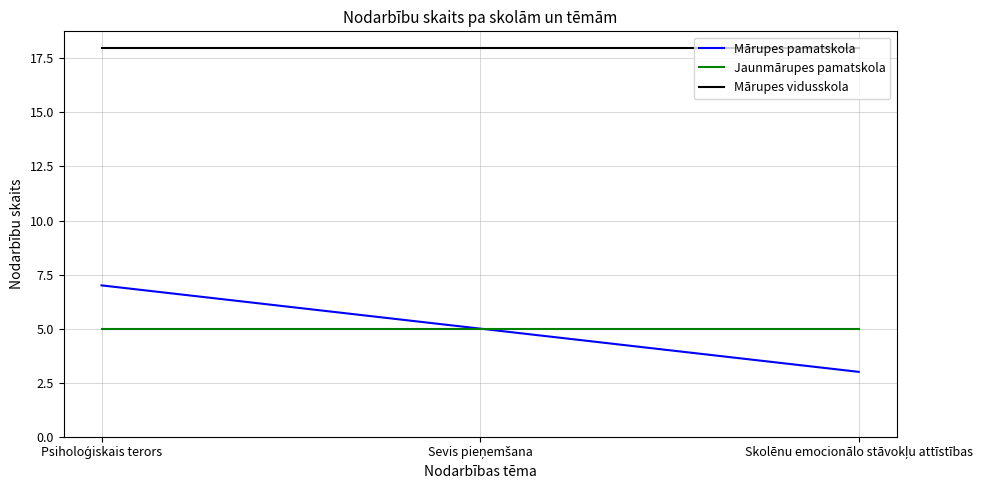

Which series has the largest total across all categories?

Mārupes vidusskola